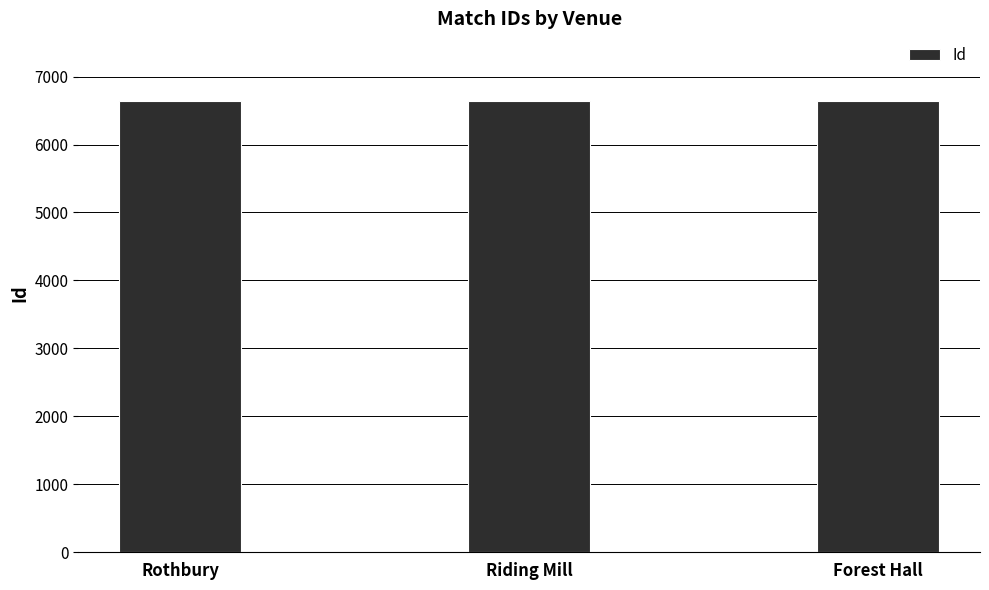

True or false: the data shows 6640 at Forest Hall.

True